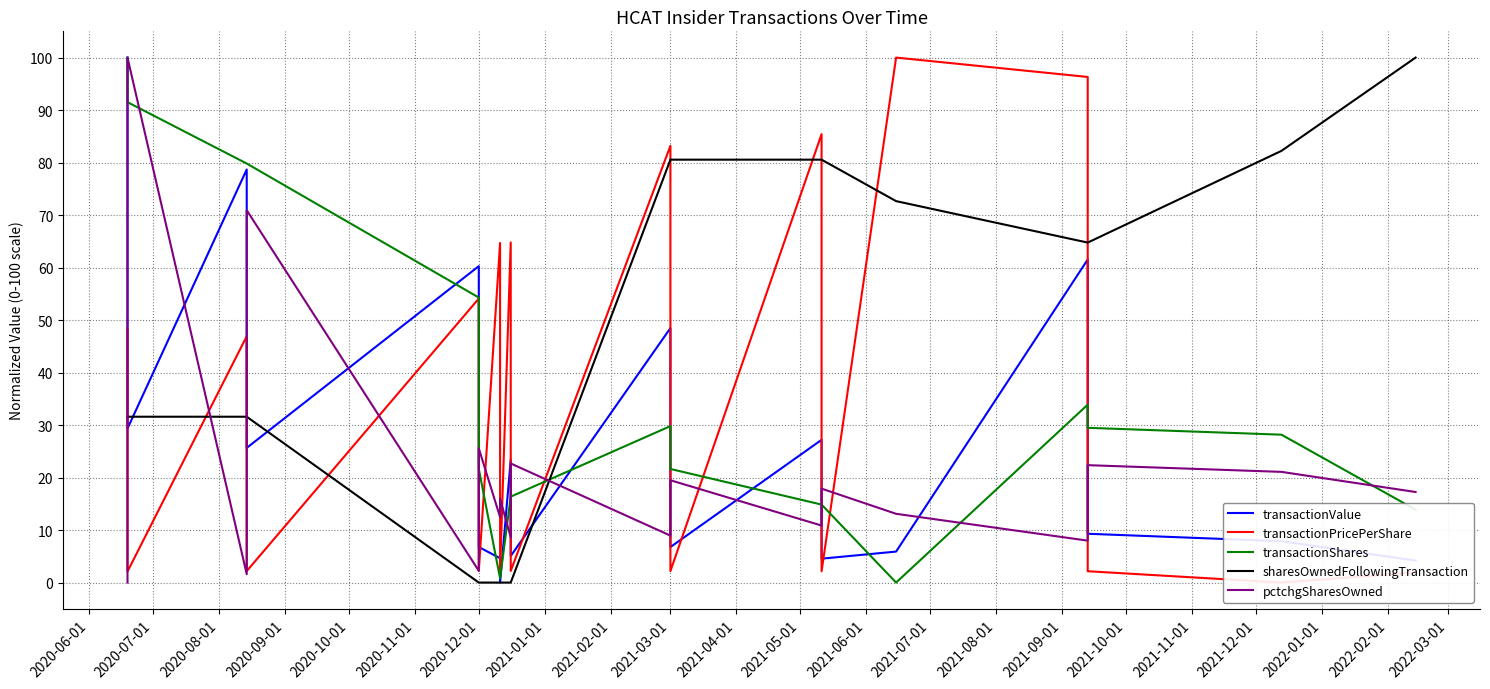

Reading right to left, what are all the values shown in this chart?

transactionValue: 4.2	7.9	9.3	61.5	5.9	4.6	27.2	6.8	48.5	5.1	23.4	0.0	4.6	6.8	60.3	25.7	78.7	29.3	100.0
transactionPricePerShare: 1.9	0.0	2.2	96.3	100.0	2.1	85.4	2.2	83.2	2.2	64.8	2.2	64.7	2.2	54.1	2.2	46.9	2.1	48.3
transactionShares: 13.9	28.2	29.5	33.9	0.0	14.9	14.9	21.6	29.8	16.4	16.4	0.8	0.8	21.6	54.3	79.8	79.8	91.5	100.0
sharesOwnedFollowingTransaction: 100.0	82.2	64.8	64.8	72.7	80.6	80.6	80.6	80.6	0.0	0.0	0.0	0.0	0.0	0.0	31.6	31.6	31.6	31.6
pctchgSharesOwned: 17.3	21.1	22.4	8.0	13.1	17.9	10.9	19.5	8.9	22.7	8.6	16.0	12.5	25.6	2.2	70.9	1.6	100.0	0.0